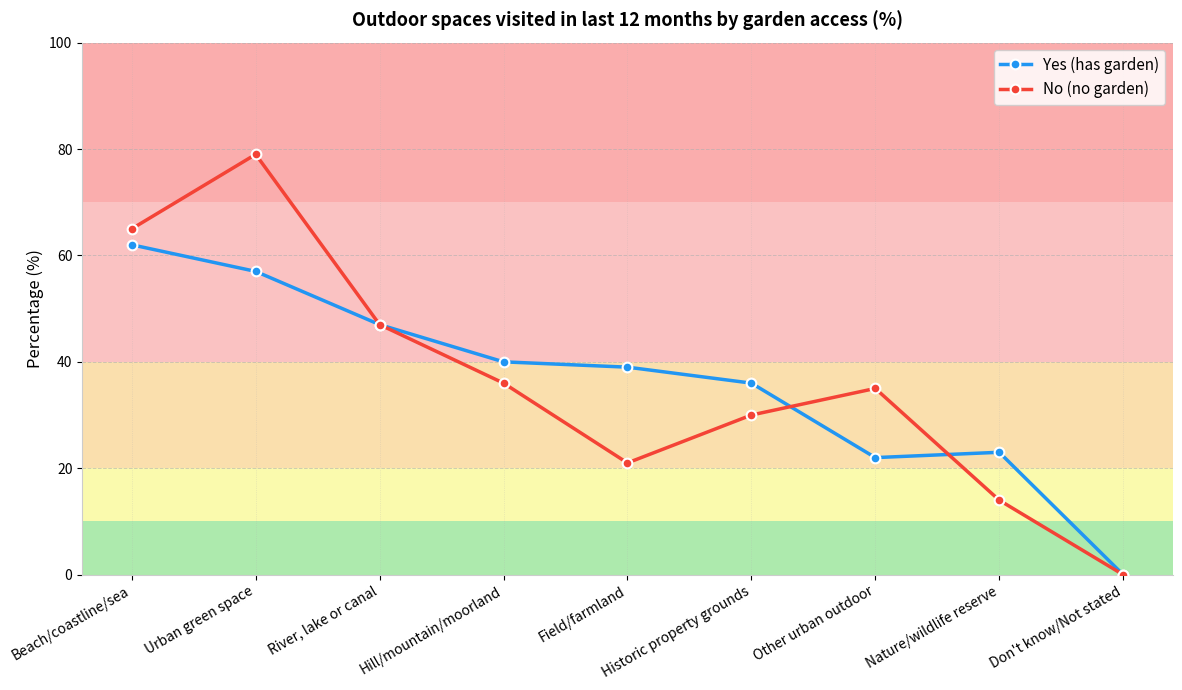

List the series in order of their peak value, lowest first.

Yes (has garden), No (no garden)